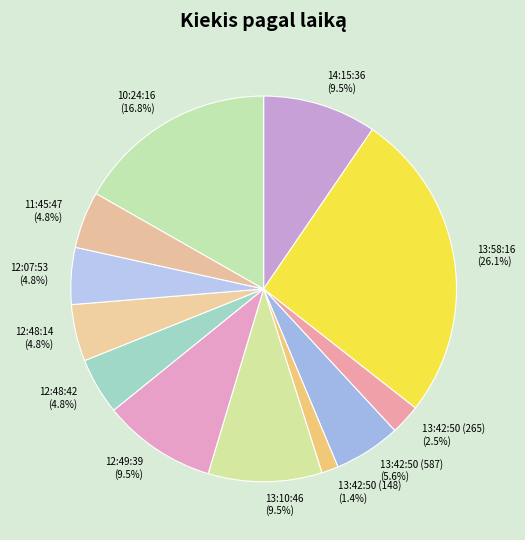

To the nearest percent, what is the difference between the largest and smallest slice percentages?

25%